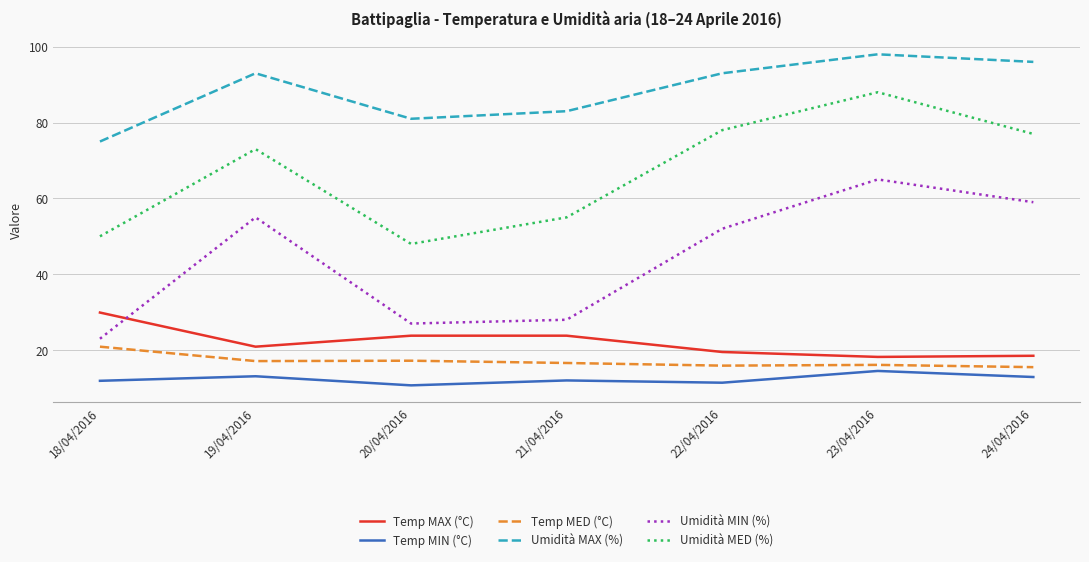

At which label is Umidità MIN (%) closest to 44?

22/04/2016